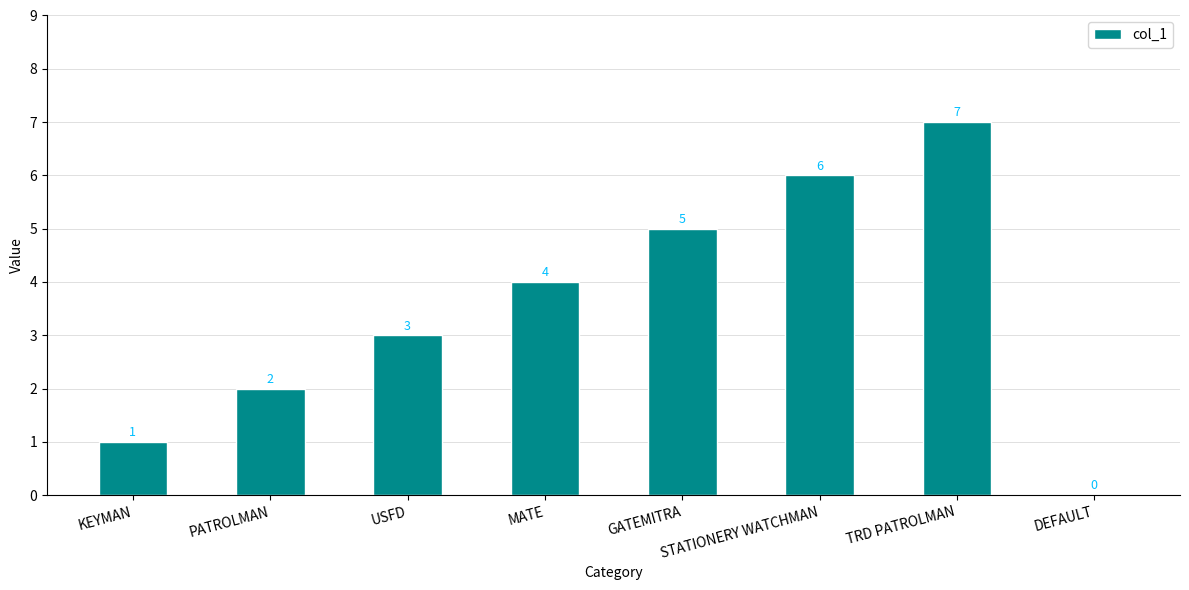

At which category does the chart reach its peak across all series?

TRD PATROLMAN